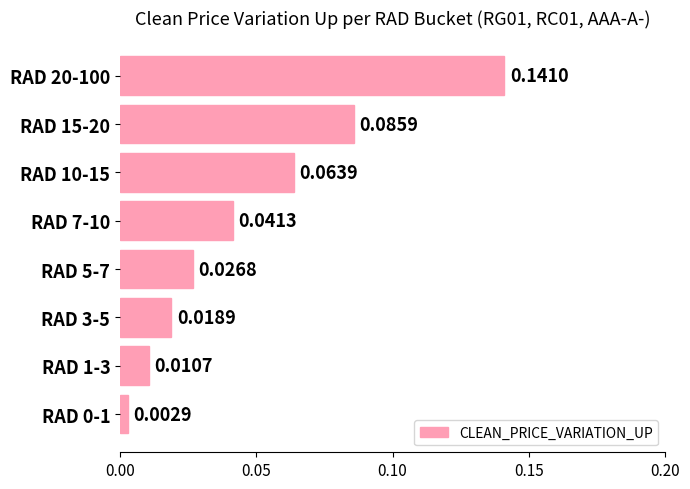

What is the sum of all values?

0.4